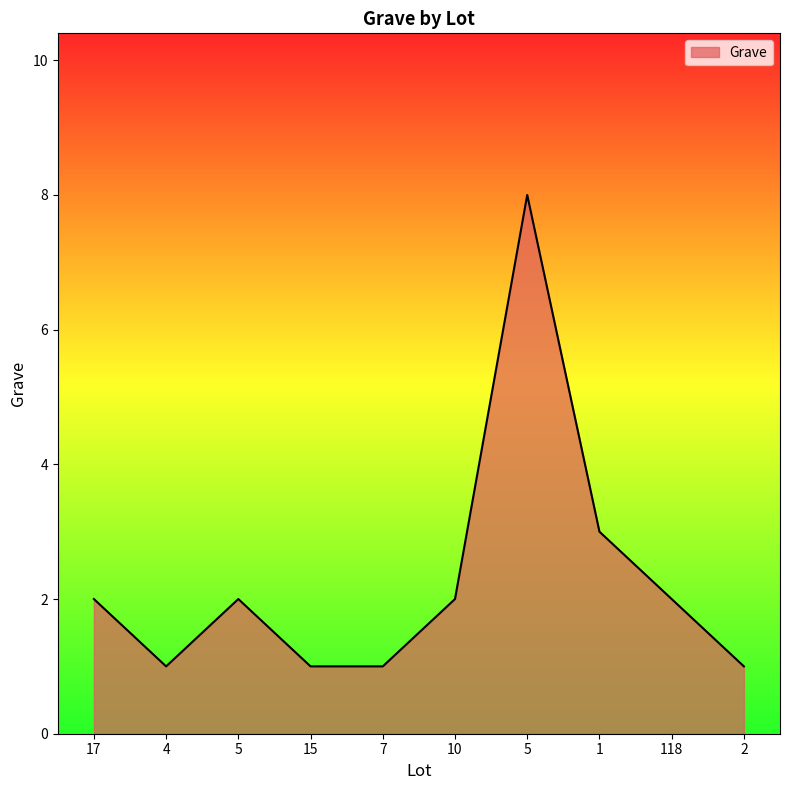

How many interior local peaks (higher than both neighbors) does the data have?

2